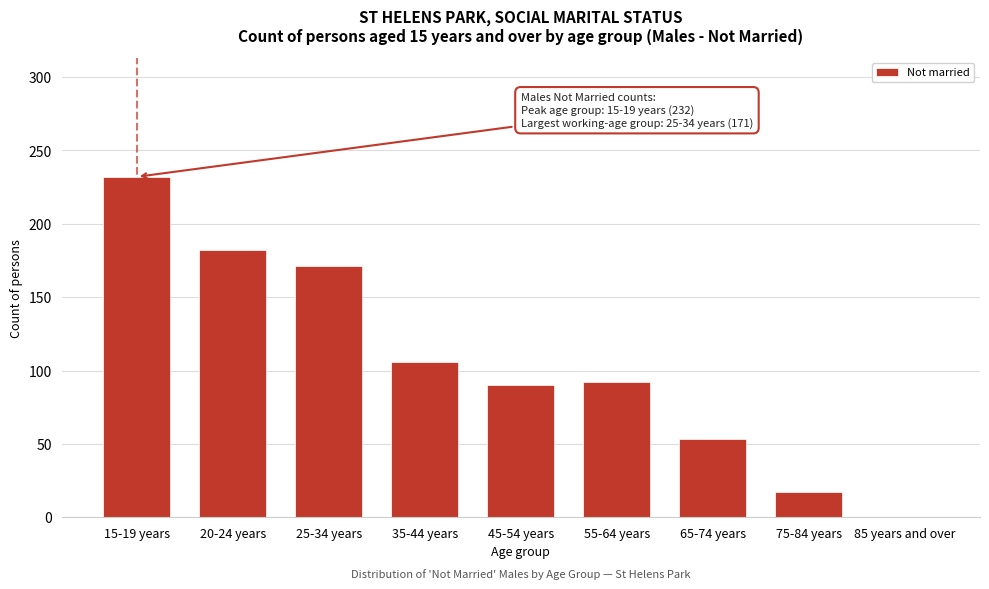

Reading left to right, extract all data points from this chart.

15-19 years=232	20-24 years=182	25-34 years=171	35-44 years=106	45-54 years=90	55-64 years=92	65-74 years=53	75-84 years=17	85 years and over=0